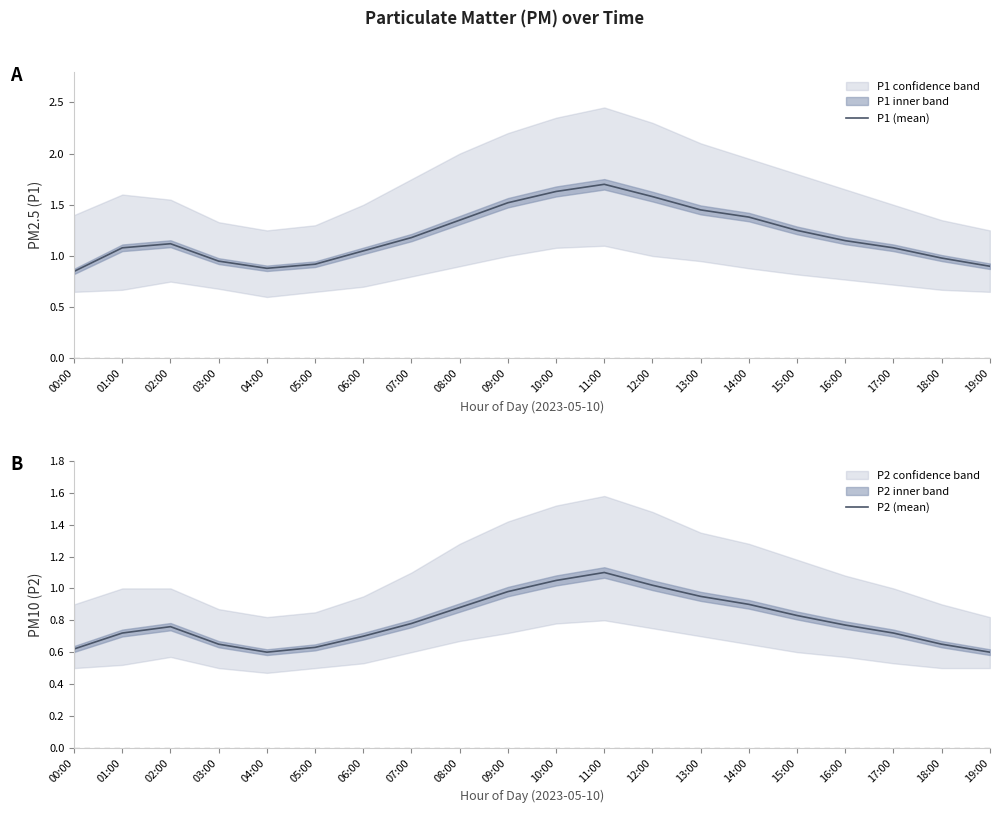

Reading left to right, list all the values displayed in this chart.

P1 (mean): 0.8	1.1	1.1	0.9	0.9	0.9	1.1	1.2	1.4	1.5	1.6	1.7	1.6	1.4	1.4	1.2	1.1	1.1	1.0	0.9
P2 (mean): 0.6	0.7	0.8	0.7	0.6	0.6	0.7	0.8	0.9	1.0	1.1	1.1	1.0	0.9	0.9	0.8	0.8	0.7	0.7	0.6